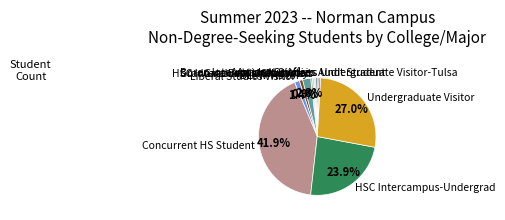

Do Concurrent HS Student and Audit Student together represent more than half of the pie?

No